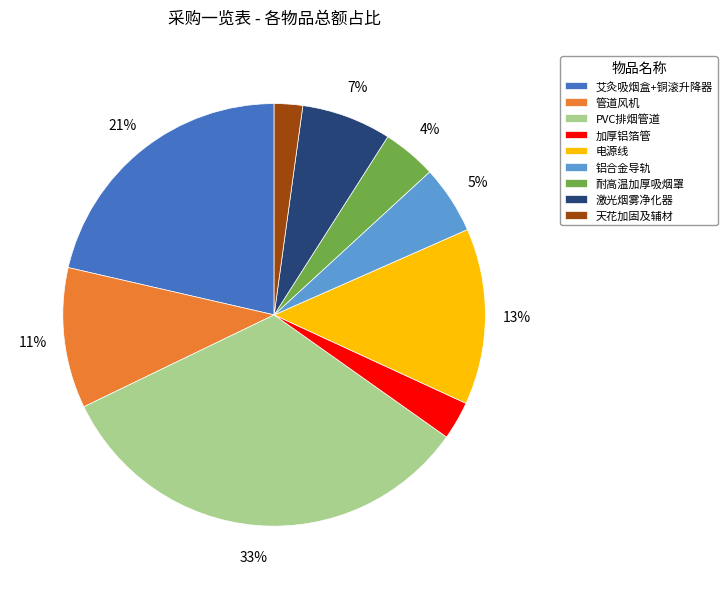

Which category has the smallest portion of the pie?

天花加固及辅材